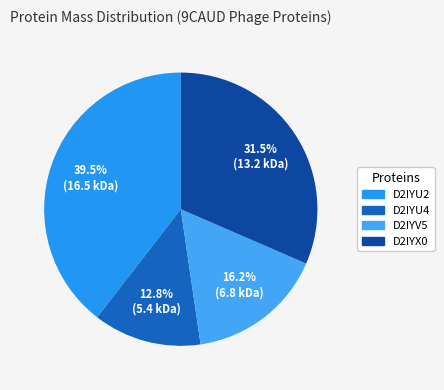

Which has a higher value, D2IYV5 or D2IYU4?

D2IYV5